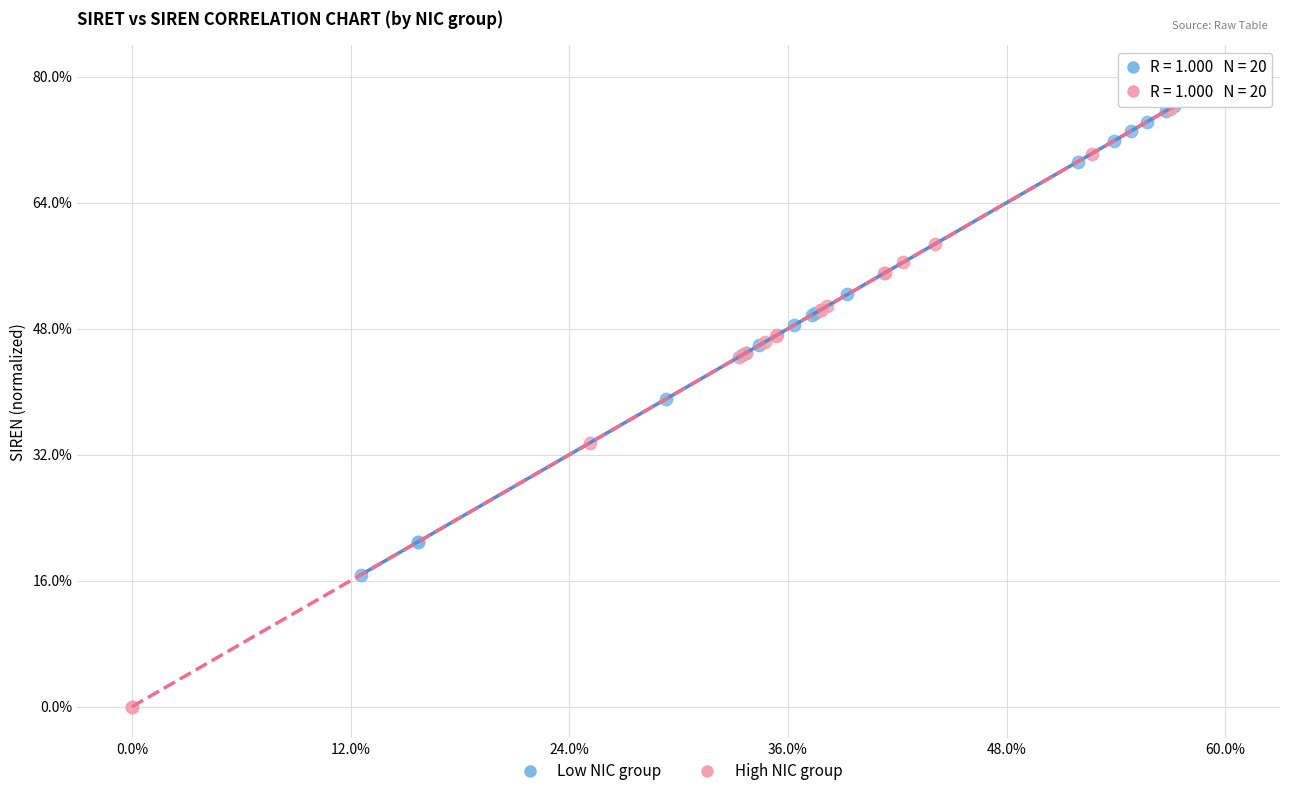

Which series reaches the minimum Y coordinate?

High NIC group